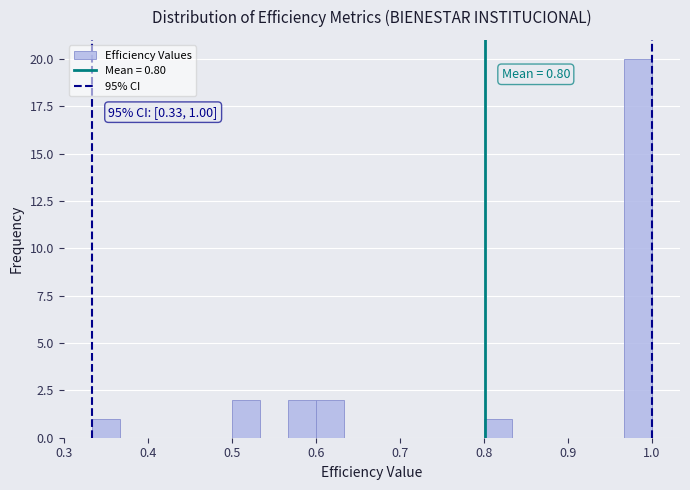

Read against the x-axis, roughly where is the centre of the tallest bar?

0.98